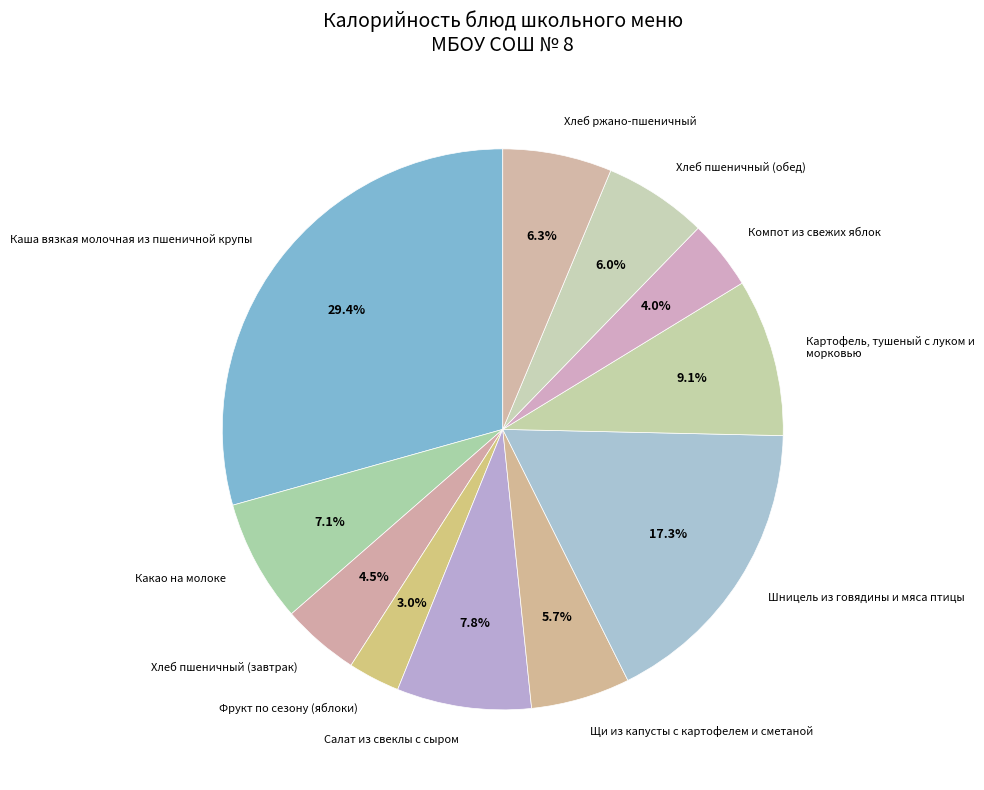

What portion of the pie excludes Компот из свежих яблок?

96.0%